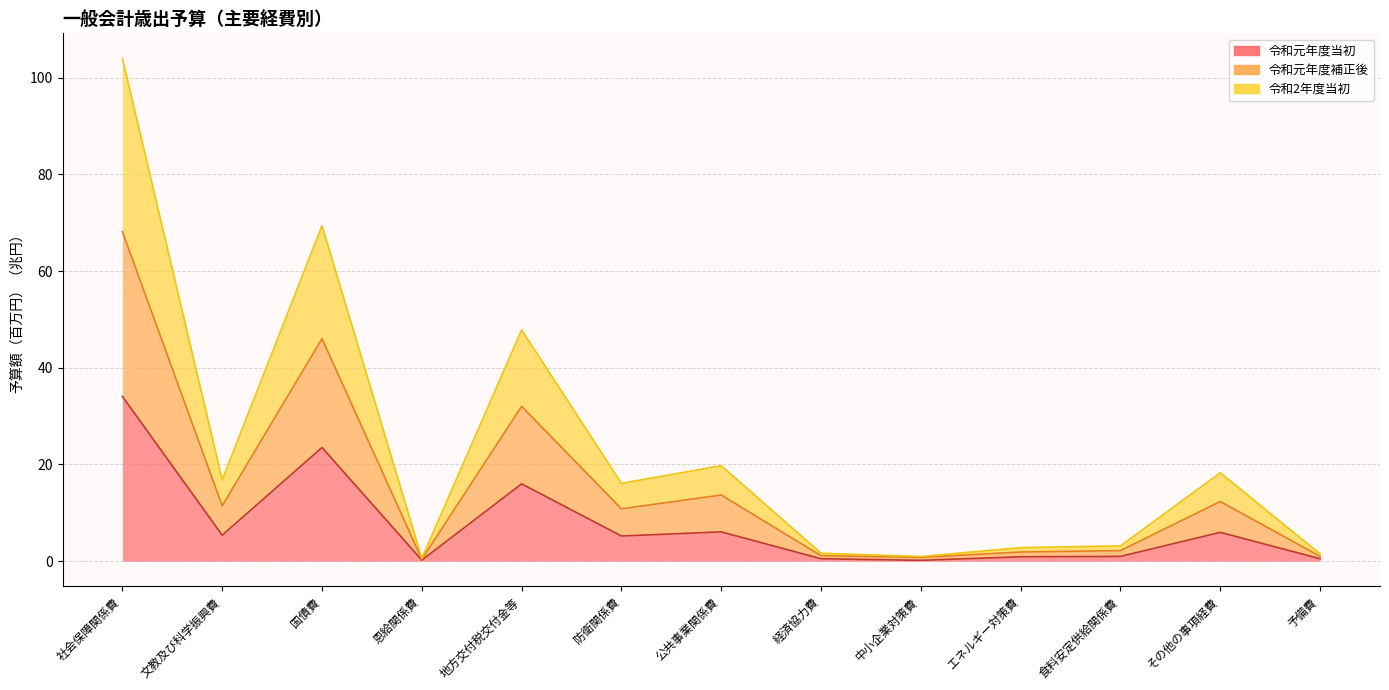

How many data points in 令和元年度当初 are less than 5?

6